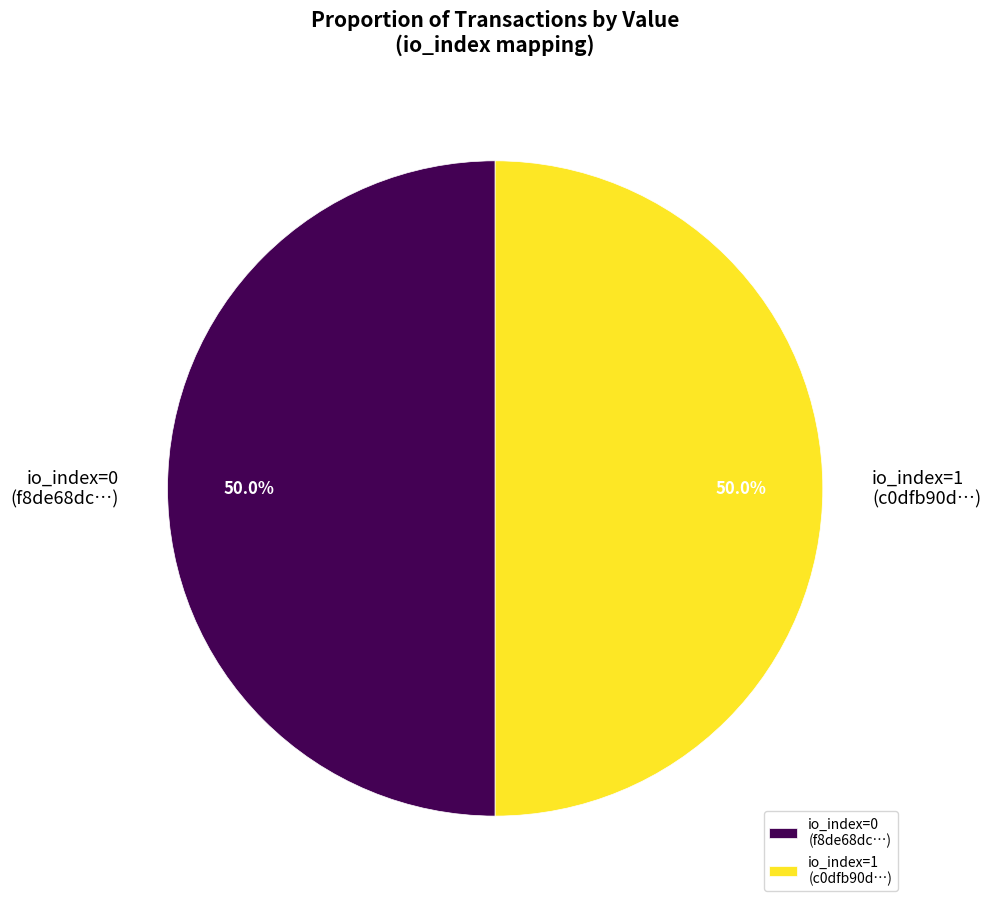

Approximately how many times larger is the value at io_index=0 (f8de68dc…) compared to io_index=1 (c0dfb90d…)?

1.0